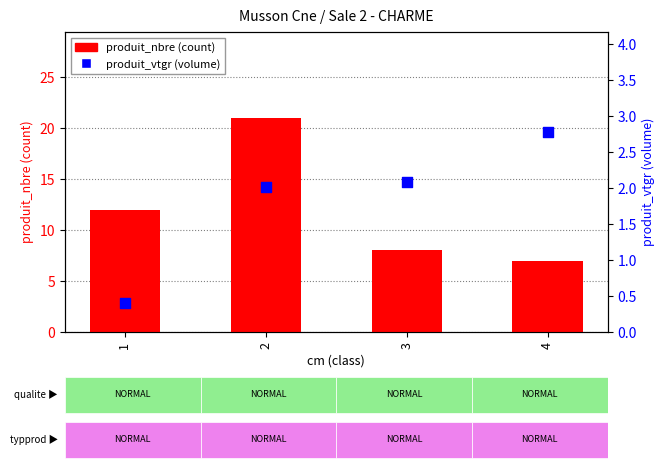

Is the value of produit_nbre (count) at 2 greater than the value of produit_vtgr (volume) at 3?

Yes